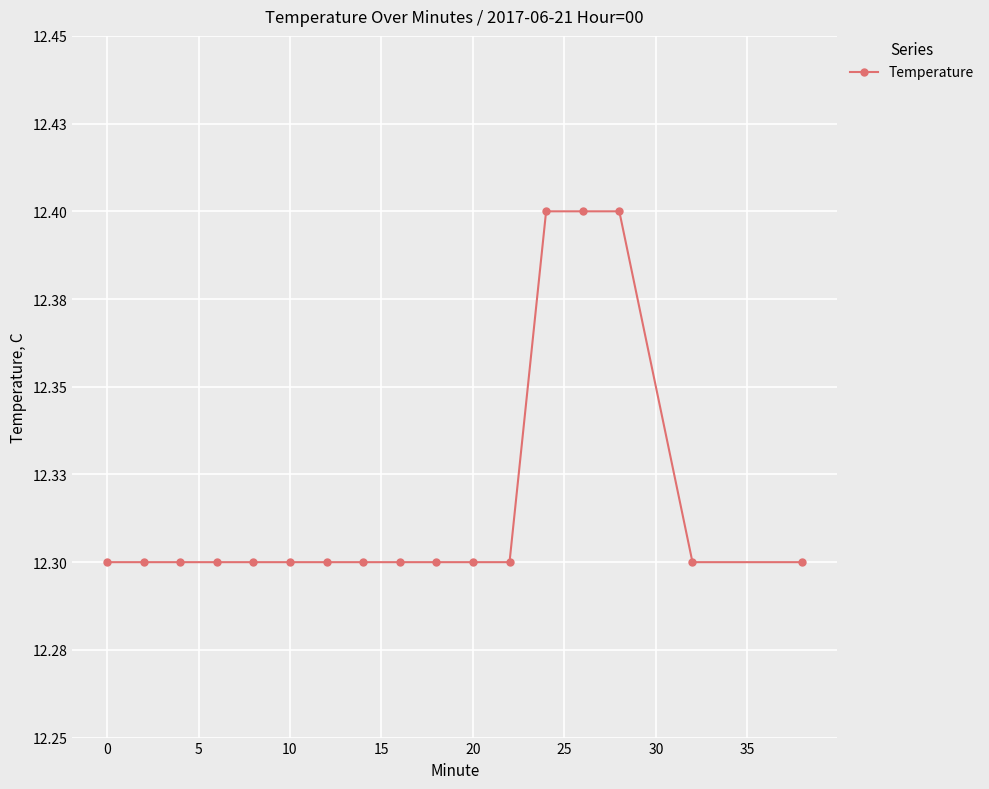

Reading left to right, extract all data points from this chart.

12.3	12.3	12.3	12.3	12.3	12.3	12.3	12.3	12.3	12.3	12.3	12.3	12.4	12.4	12.4	12.3	12.3